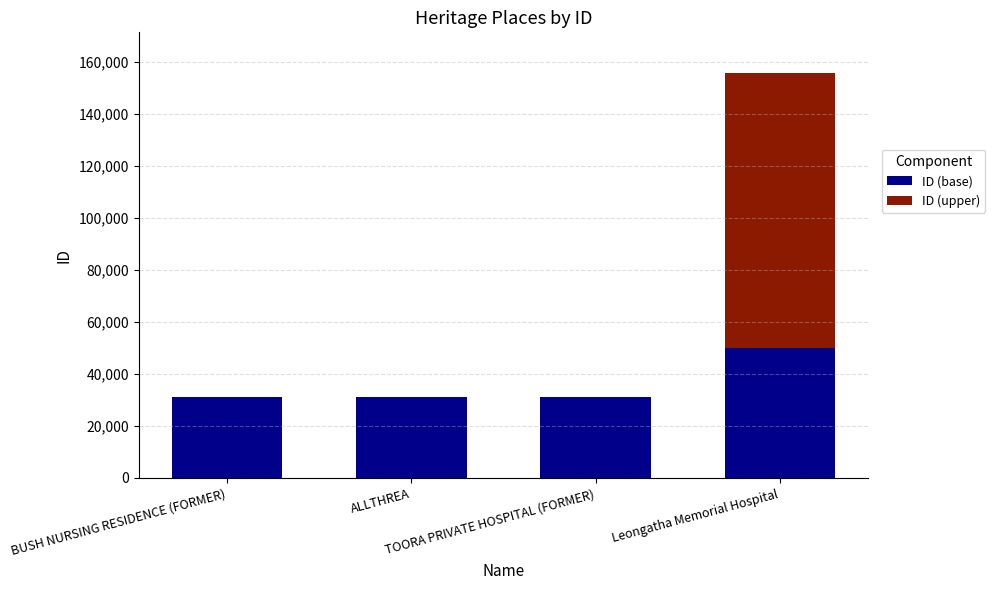

What is the sum of all ID (base) values?

143018